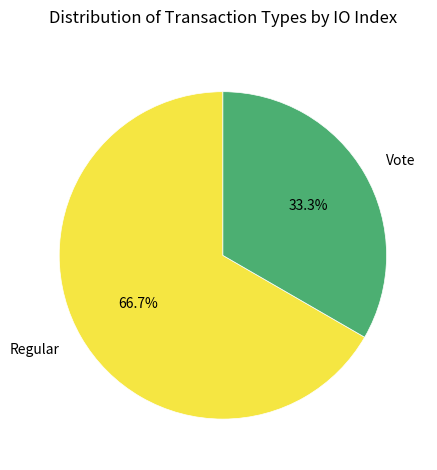

Combined, do Vote and Regular account for over 50%?

Yes